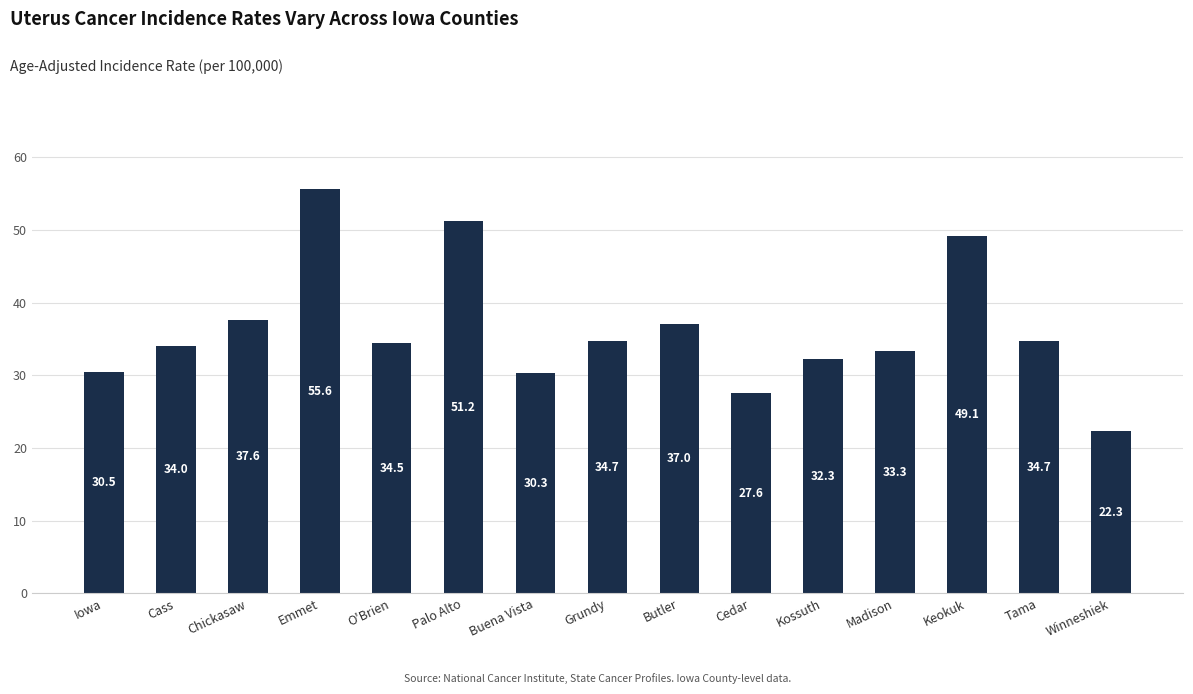

Reading left to right, extract all data points from this chart.

30.5	34.0	37.6	55.6	34.5	51.2	30.3	34.7	37.0	27.6	32.3	33.3	49.1	34.7	22.3